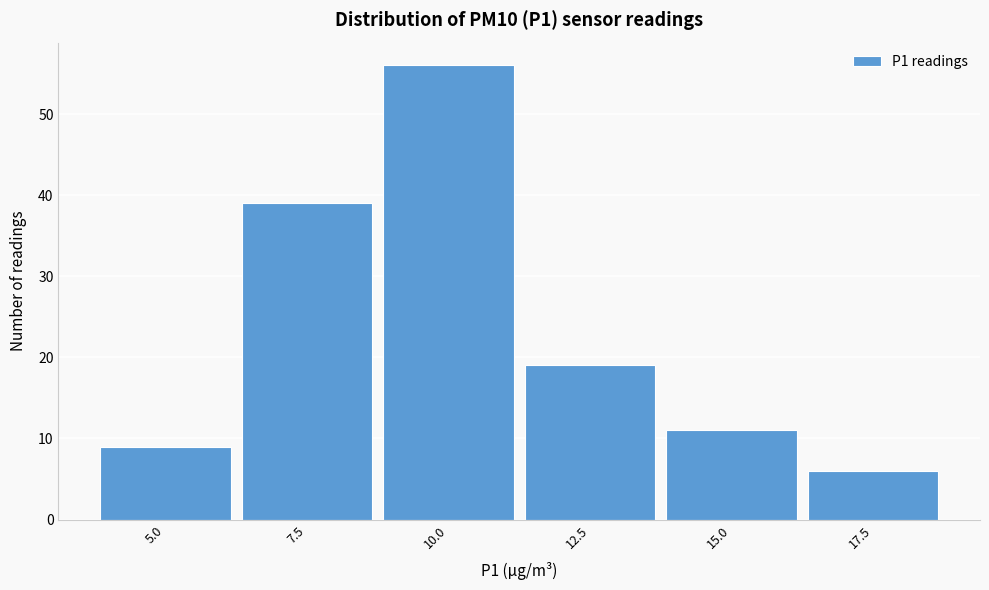

Reading right to left, extract all data points from this chart.

17.5=6	15.0=11	12.5=19	10.0=56	7.5=39	5.0=9